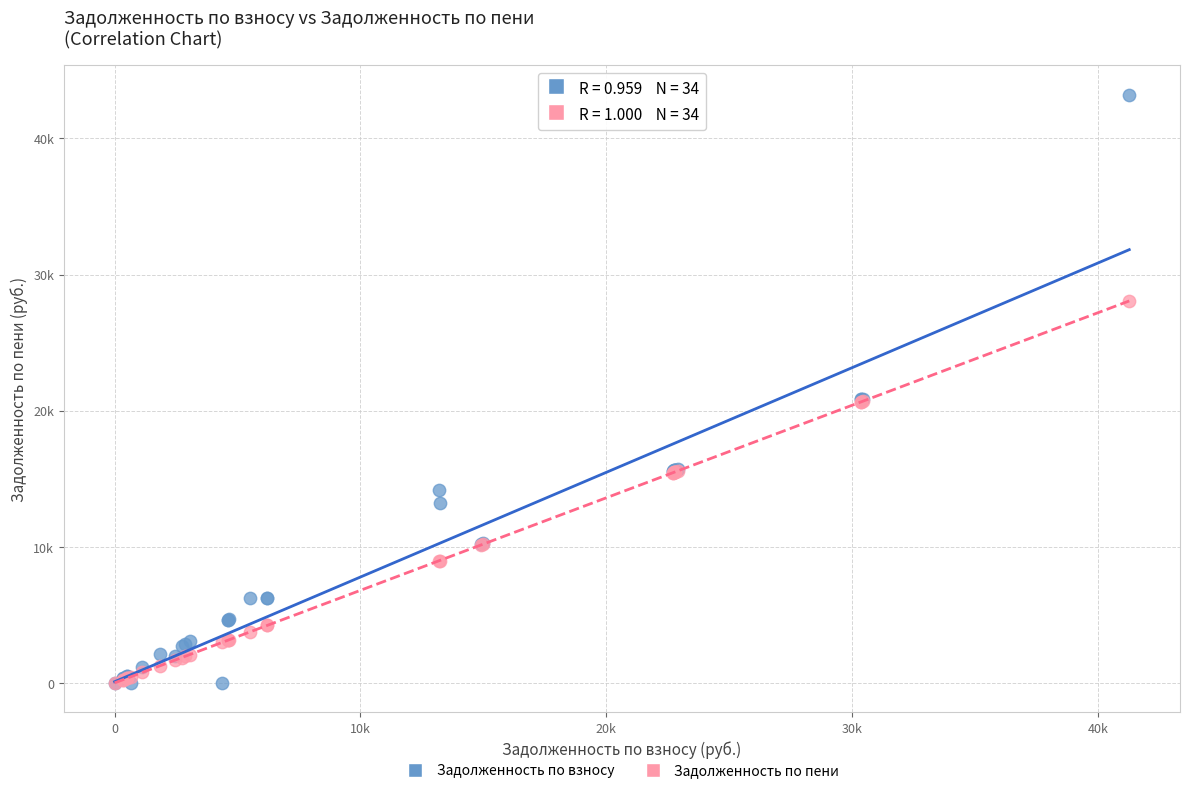

What are all the series names shown in the legend?

Задолженность по взносу, Задолженность по пени